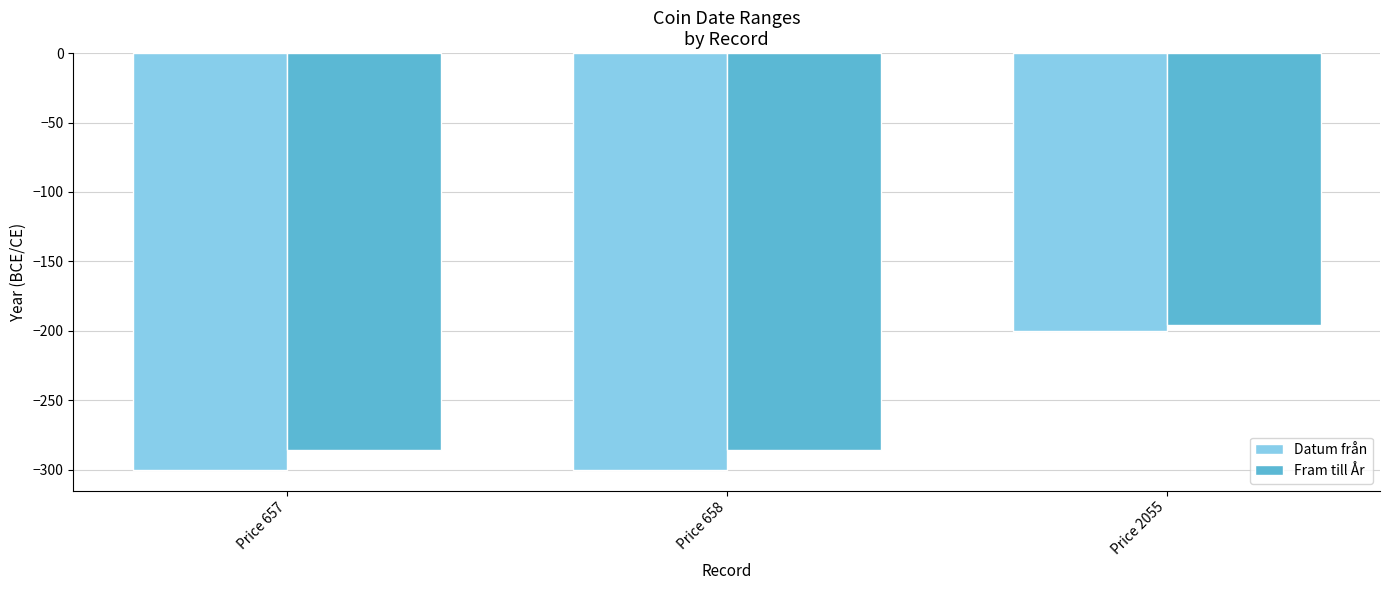

How many bars are there in each group?

2